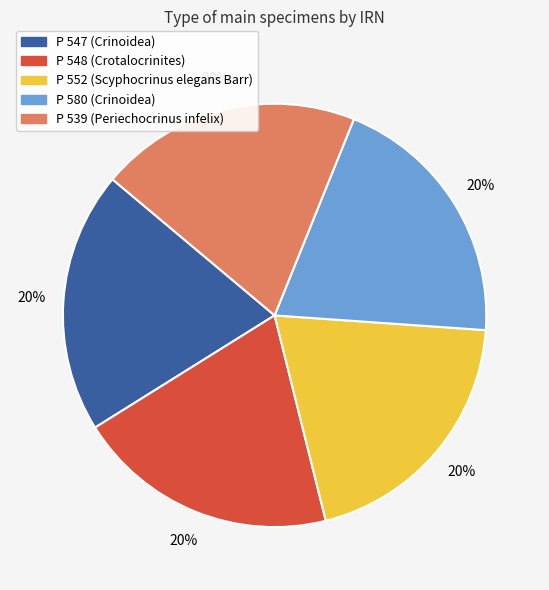

True or false: P 548 (Crotalocrinites) accounts for 13% of the total.

False